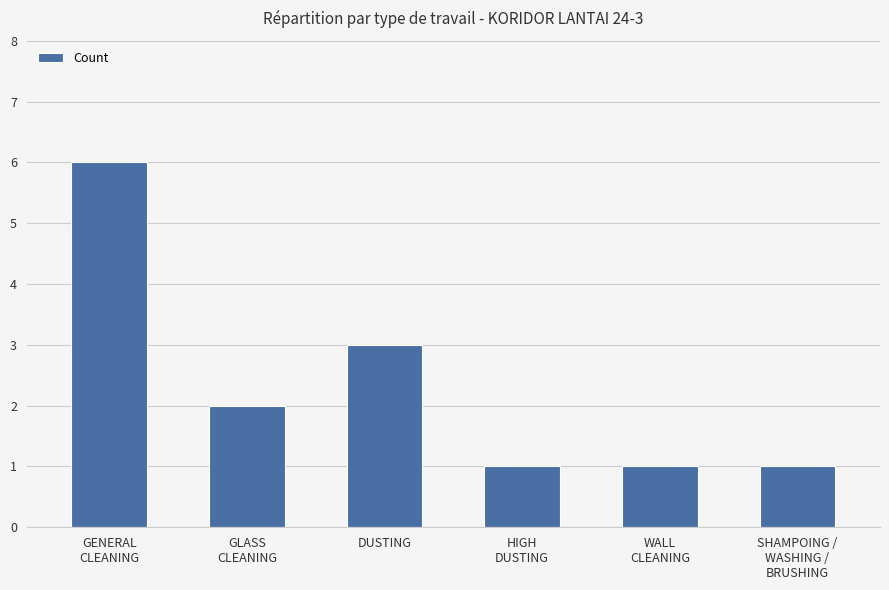

What is the difference between the maximum and minimum values?

5